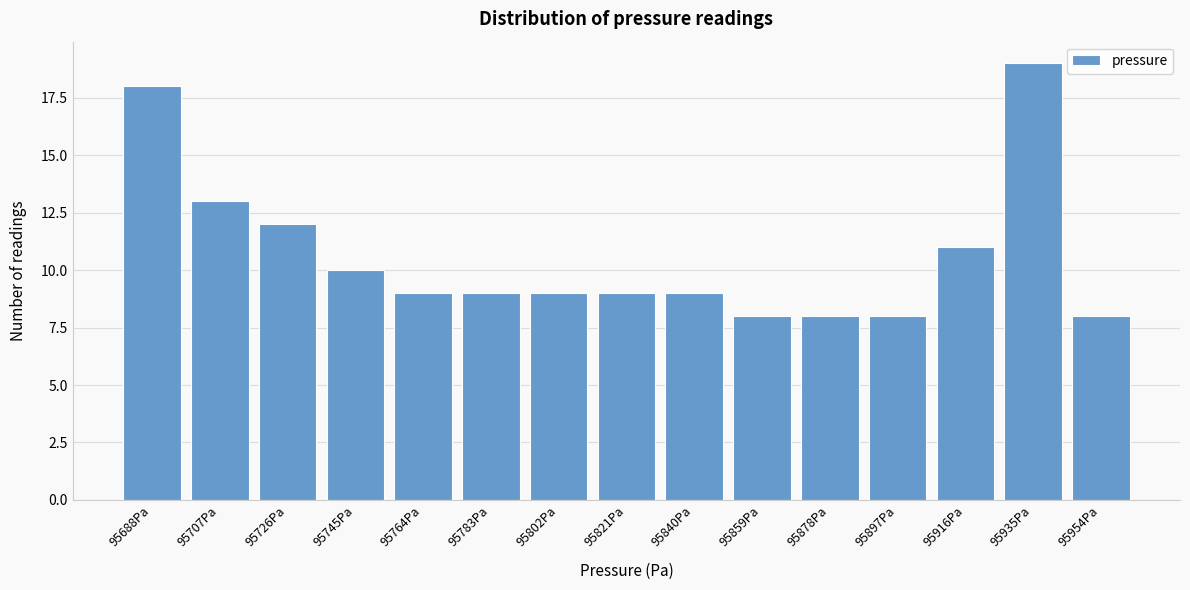

Reading left to right, list all the values displayed in this chart.

18	13	12	10	9	9	9	9	9	8	8	8	11	19	8